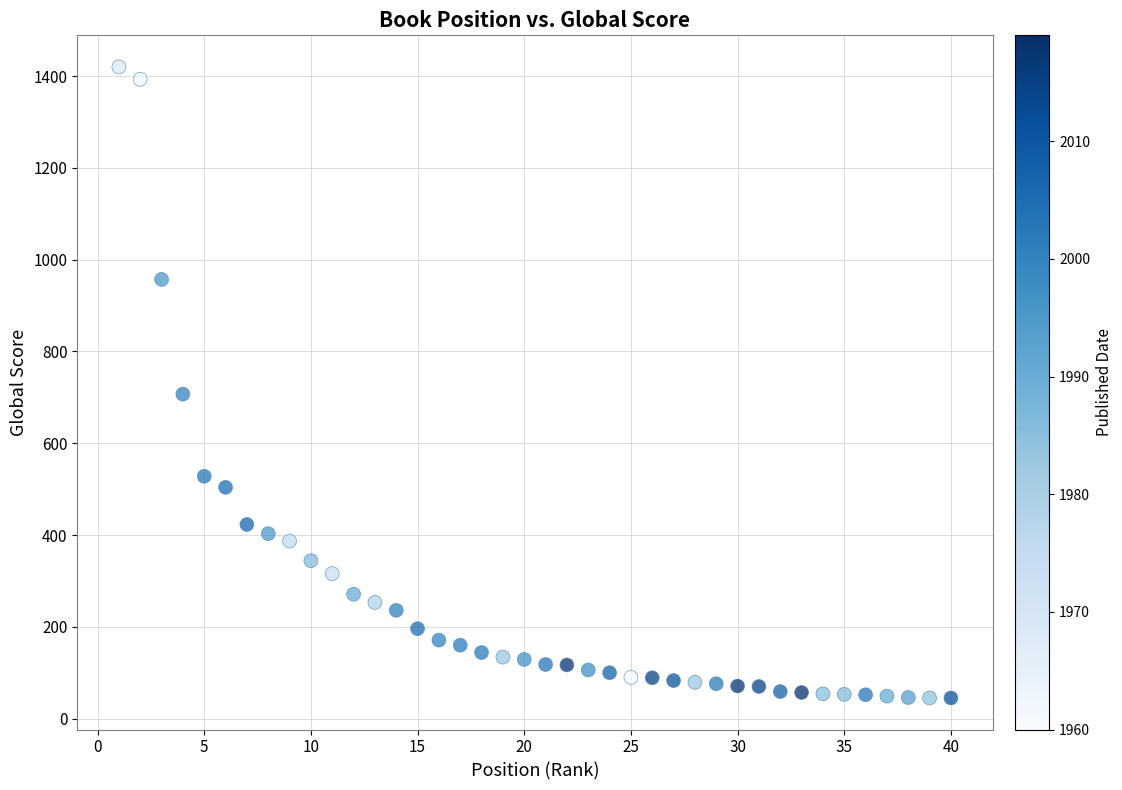

What is the range of X values (max minus min)?

39